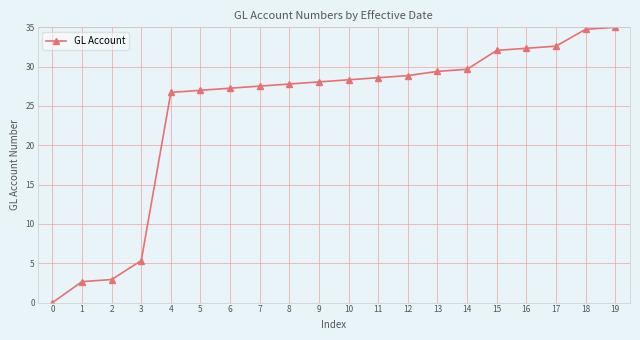

What is the change in value from 6 to 8?

+0.5